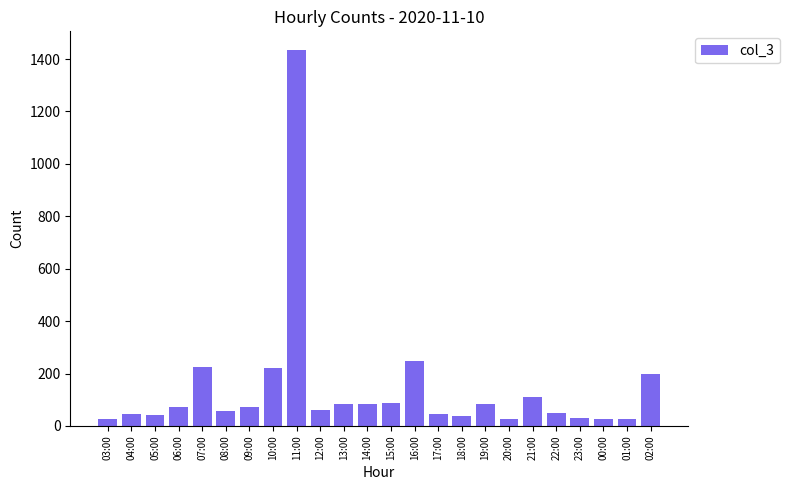

True or false: the data shows 84 at 13:00.

True